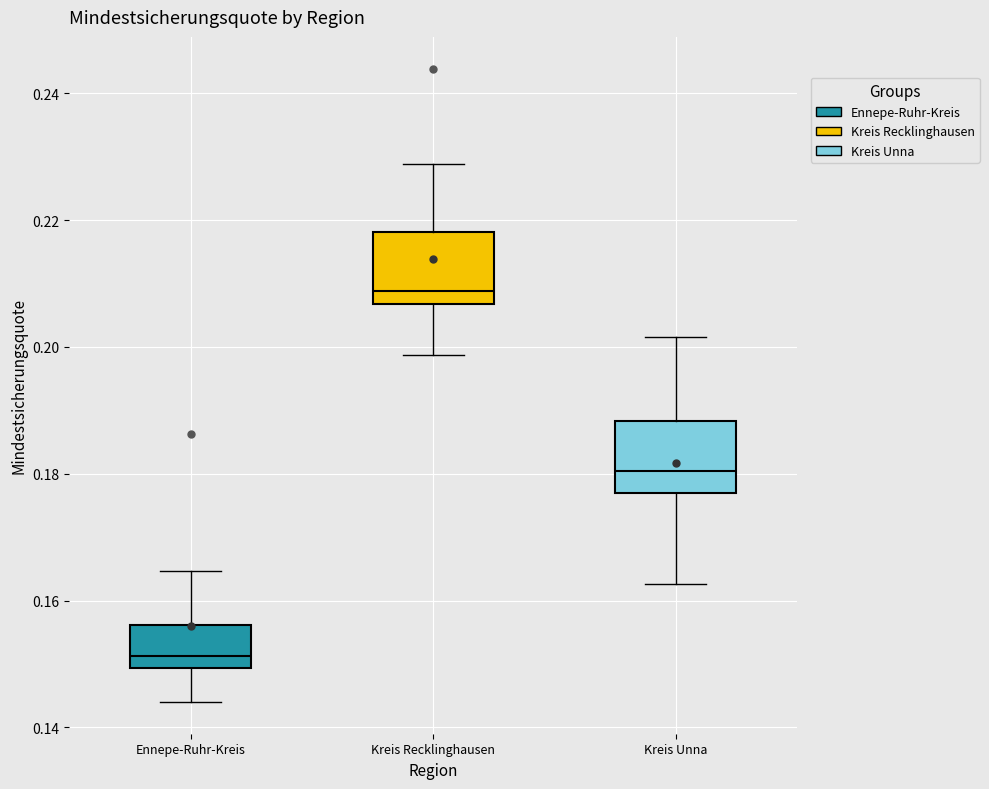

Reading left to right, read every box against the y-axis: the position of its median line, the range the box covers, and the ends of its whiskers. The values are not printed on the chart, so give them approximately, as read against the axis.

Ennepe-Ruhr-Kreis: median 0.152, box 0.150 to 0.156, whiskers 0.144 to 0.164
Kreis Recklinghausen: median 0.208, box 0.206 to 0.218, whiskers 0.198 to 0.228
Kreis Unna: median 0.180, box 0.176 to 0.188, whiskers 0.162 to 0.202